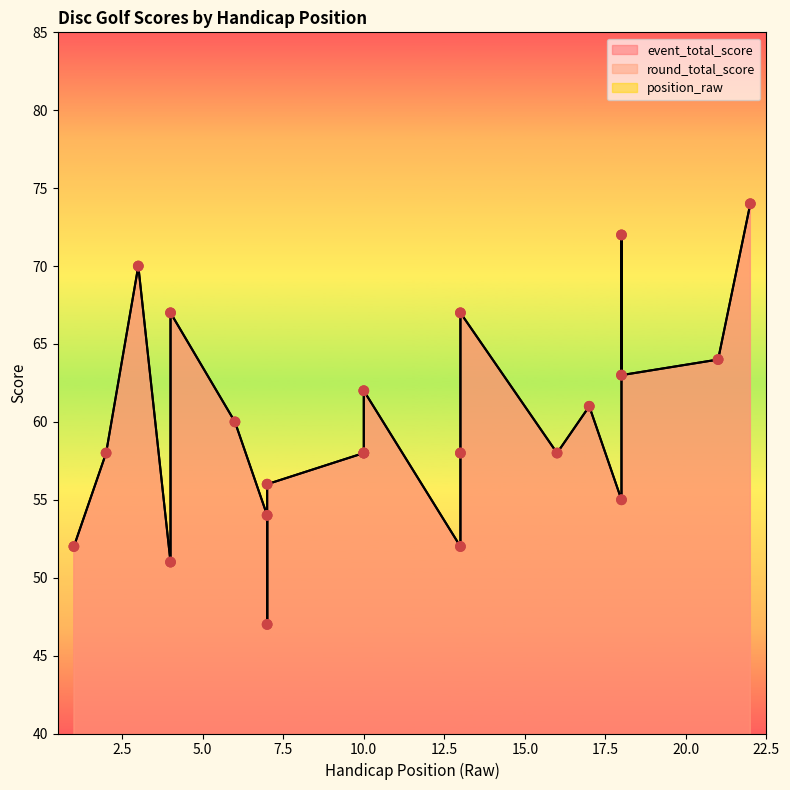

What are all the series names shown in the legend?

event_total_score, round_total_score, position_raw